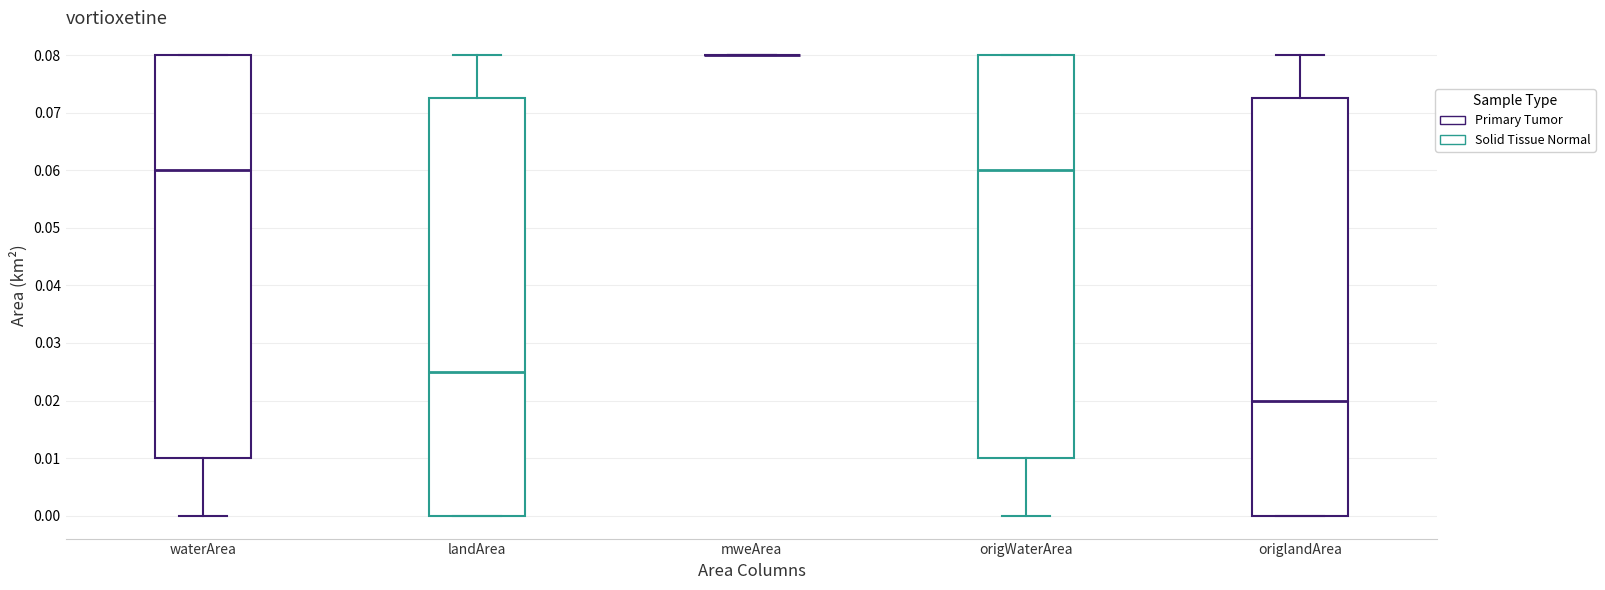

Reading left to right, transcribe this box plot: for each box, give where its median line is, the range the box spans, and where its two whiskers end, as read against the y-axis. The values are not printed on the chart, so give them approximately, as read against the axis.

waterArea: median 0.060, box 0.010 to 0.080, whiskers 0.000 to 0.080
landArea: median 0.025, box 0.000 to 0.073, whiskers 0.000 to 0.080
mweArea: box collapsed to a line at 0.080, whiskers 0.080 to 0.080
origWaterArea: median 0.060, box 0.010 to 0.080, whiskers 0.000 to 0.080
origlandArea: median 0.020, box 0.000 to 0.073, whiskers 0.000 to 0.080